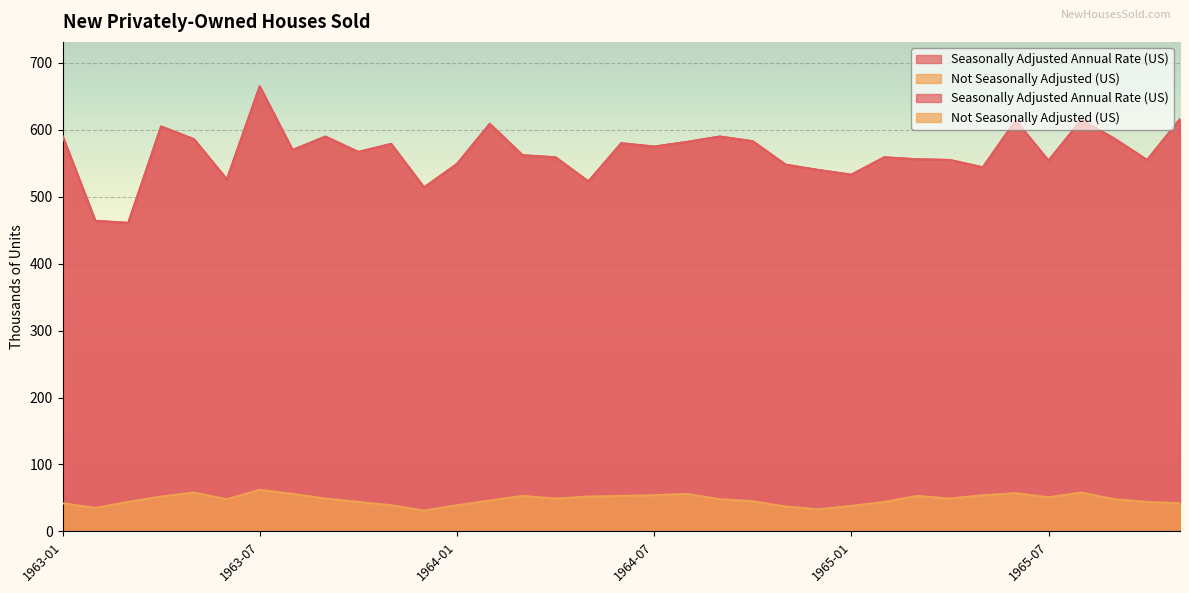

At how many categories does at least one series exceed 411?

35